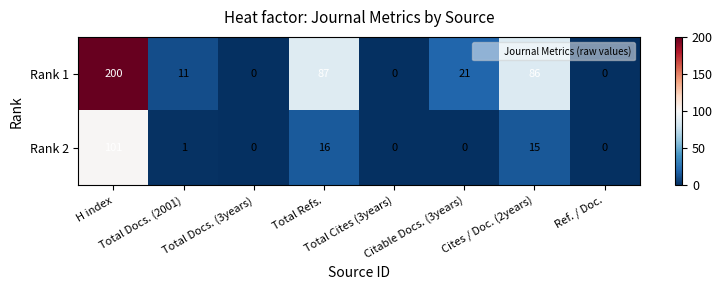

What is the sum of all Rank 2 values?

133